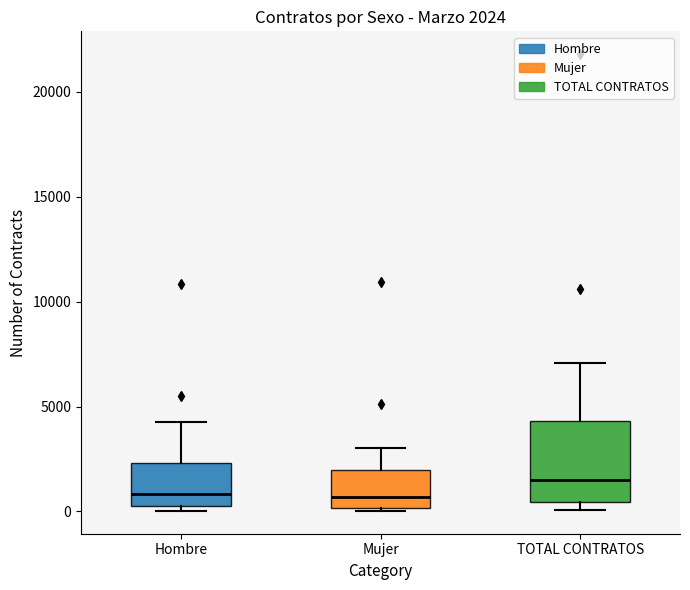

Comparing the boxes themselves (not the whiskers), which one is the tallest?

TOTAL CONTRATOS